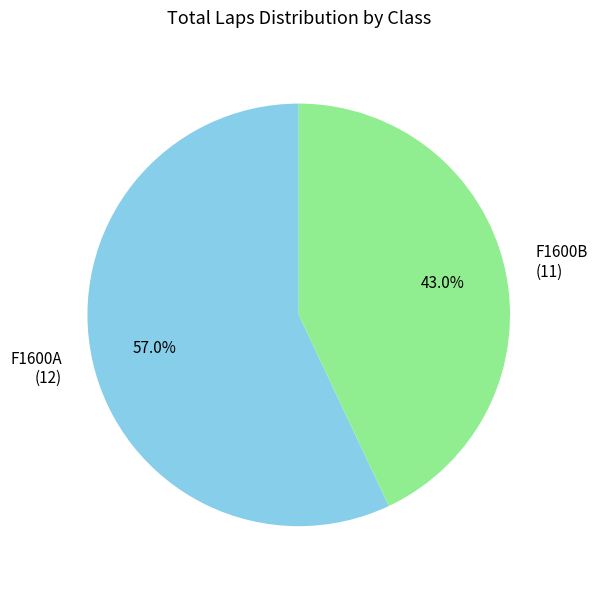

To the nearest percent, what is the average slice percentage?

50%